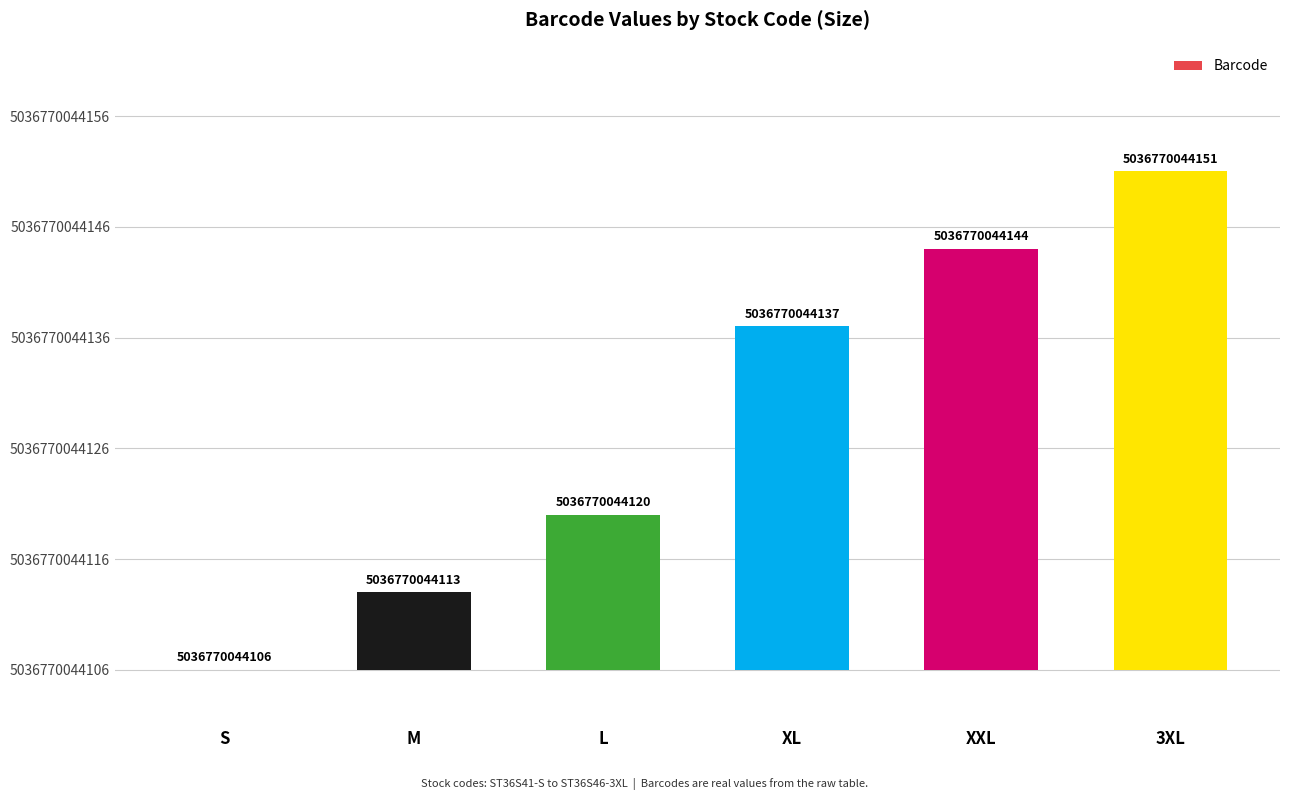

Is it true that the value at XXL is 11?

False